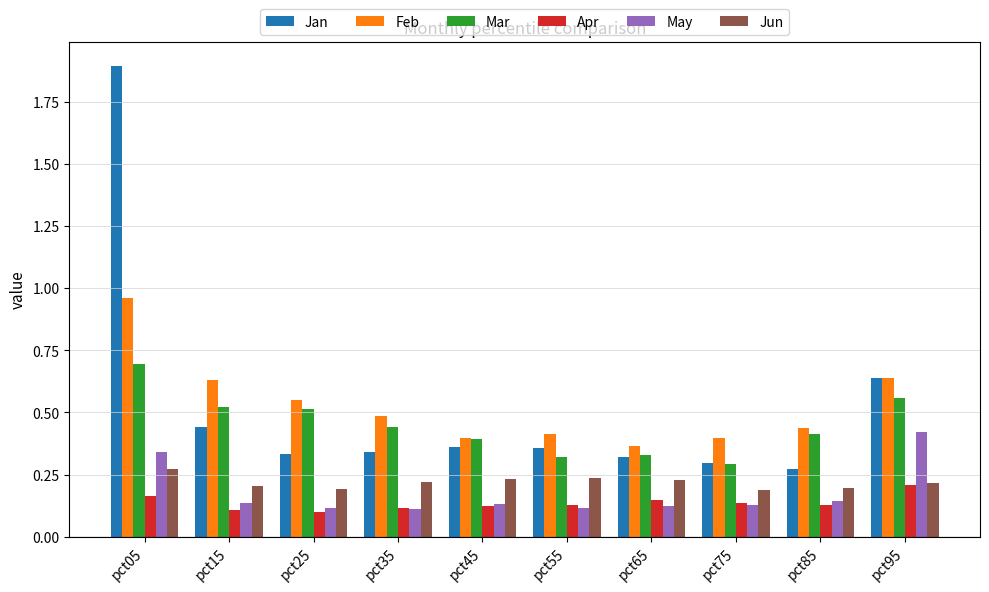

What is the difference between the maximum and minimum values in the Jan series?

1.6